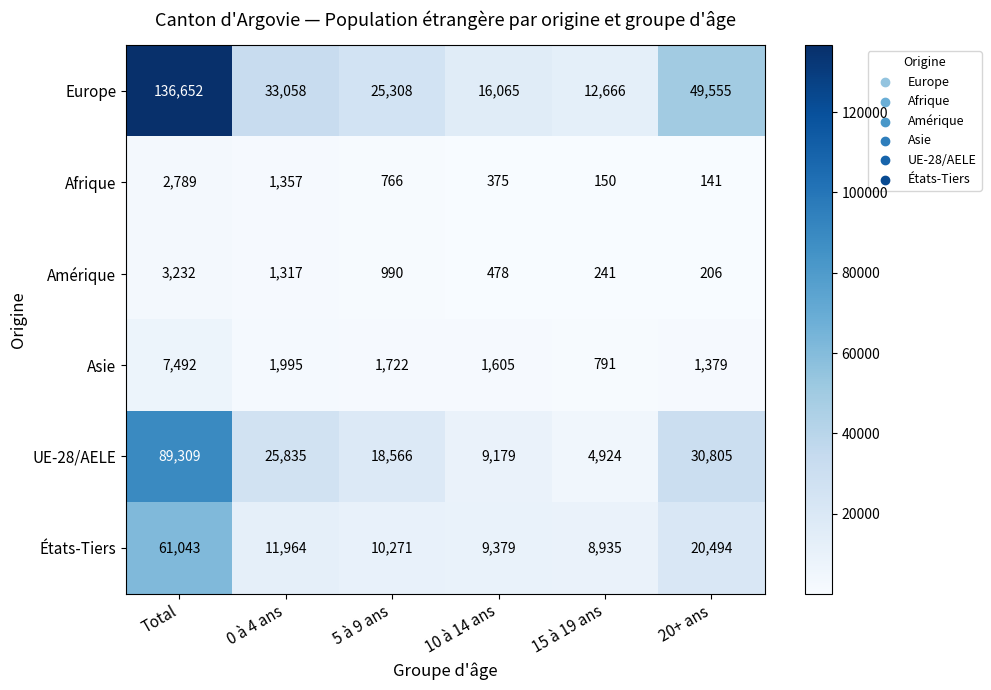

Rank the series by their maximum value, from lowest to highest.

Afrique, Amérique, Asie, États-Tiers, UE-28/AELE, Europe